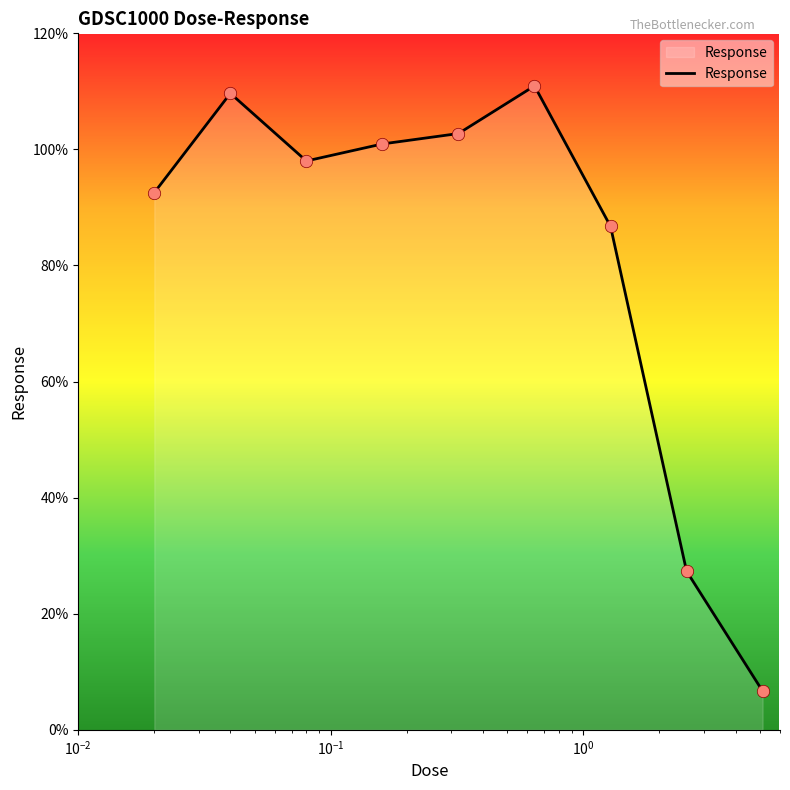

What is the difference between the maximum and minimum values?

104.3